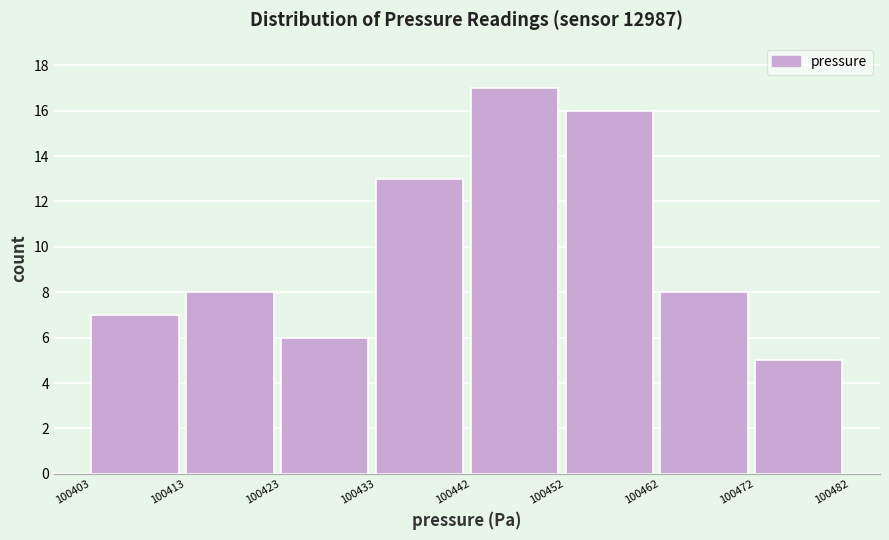

How tall is the bar that spans 100423 to 100433 on the x-axis? The values are not printed on the chart, so give them approximately, as read against the axis.

6